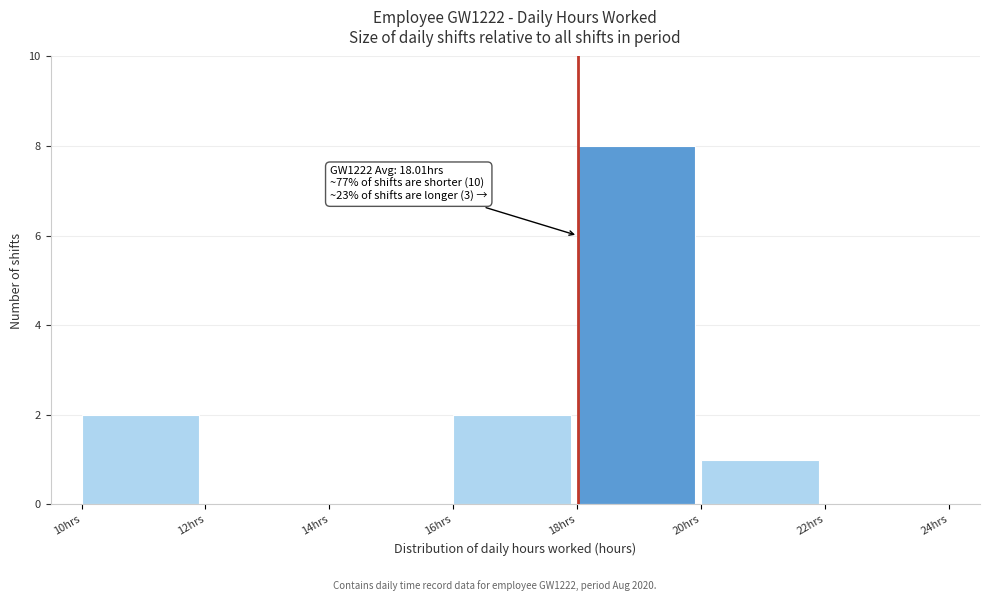

Which range on the x-axis has the tallest bar?

18 to 20